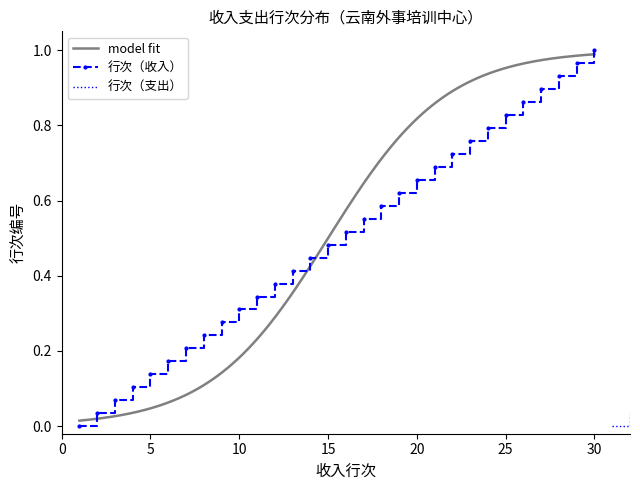

What is the value of the 行次（支出） point at the 8th from the left?

0.2